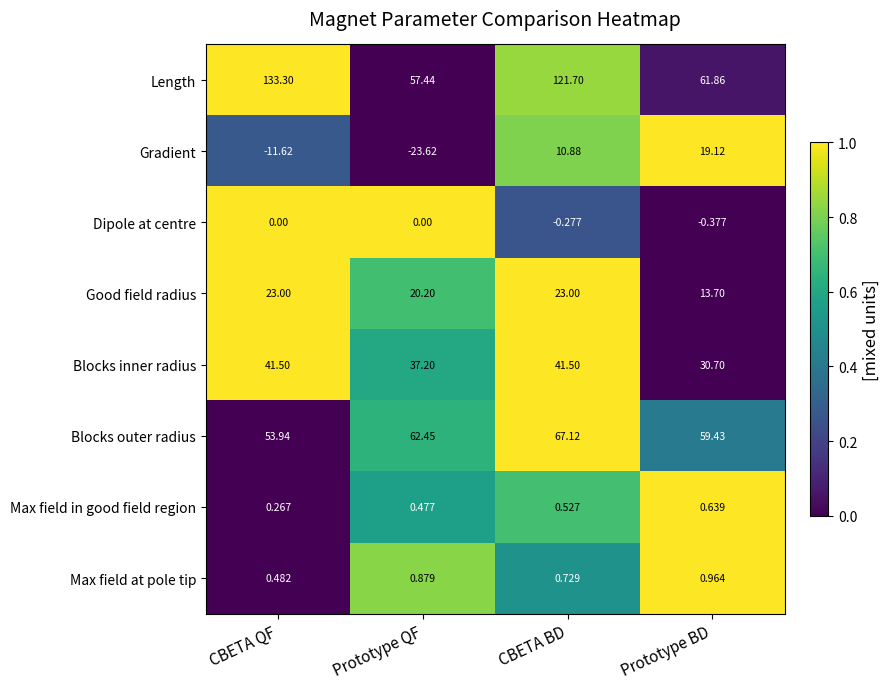

How many series are shown in this chart?

8